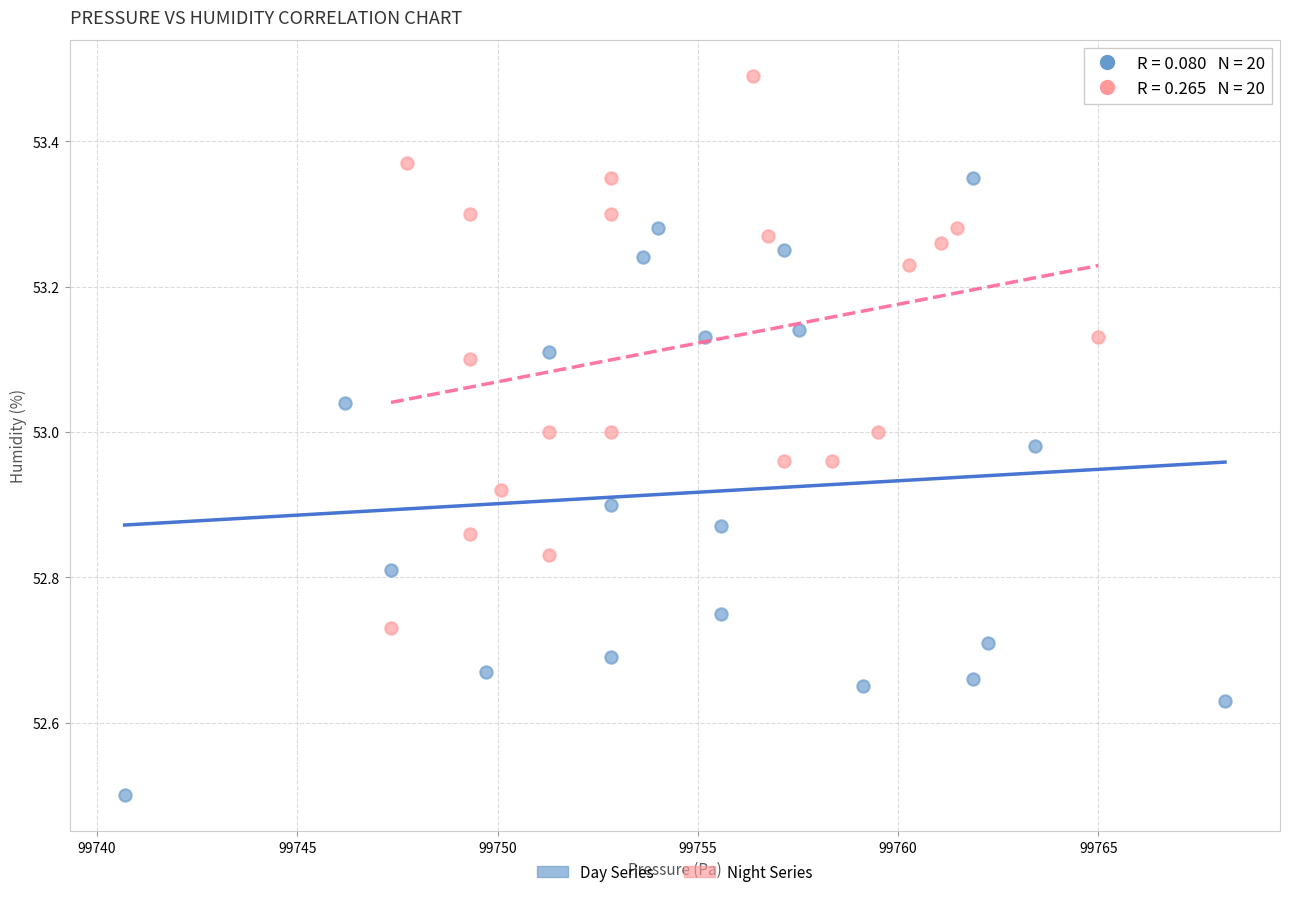

What are all the series names shown in the legend?

Day Series, Night Series